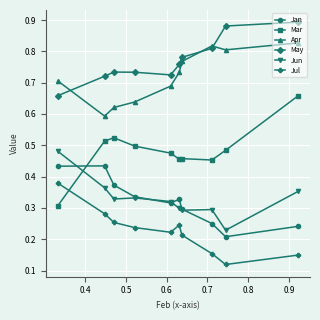

Which series has the widest spread of values?

Mar